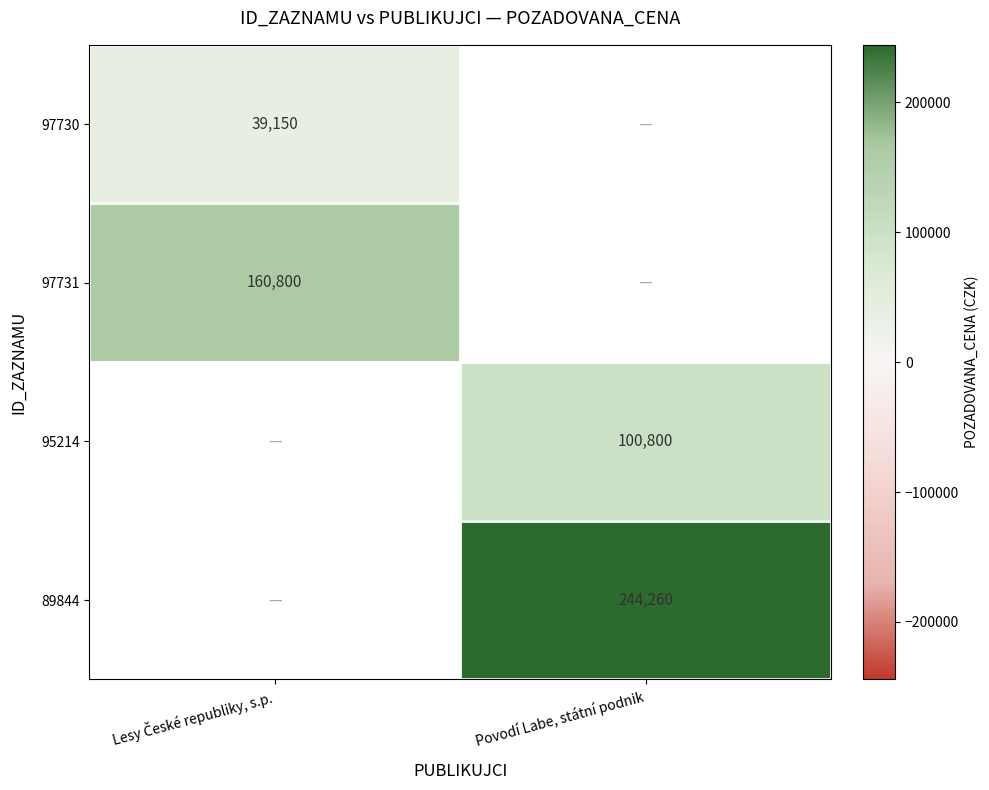

The value of 89844 at Povodí Labe, státní podnik is 355915.9. True or false?

False